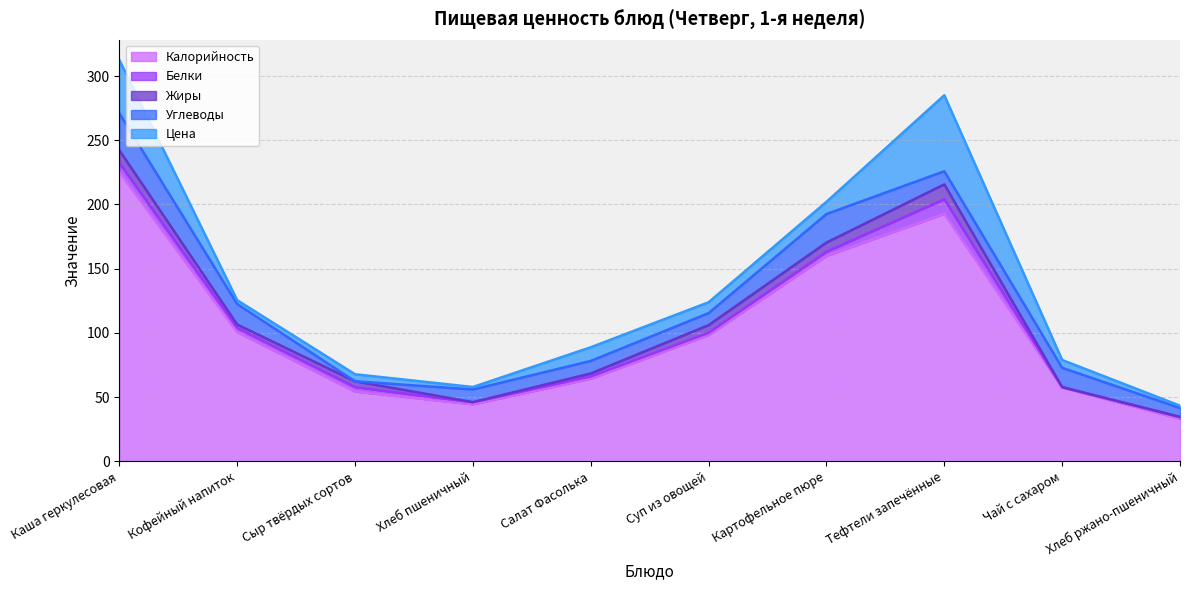

What is the difference between the second highest and minimum values in the Калорийность series?

159.6